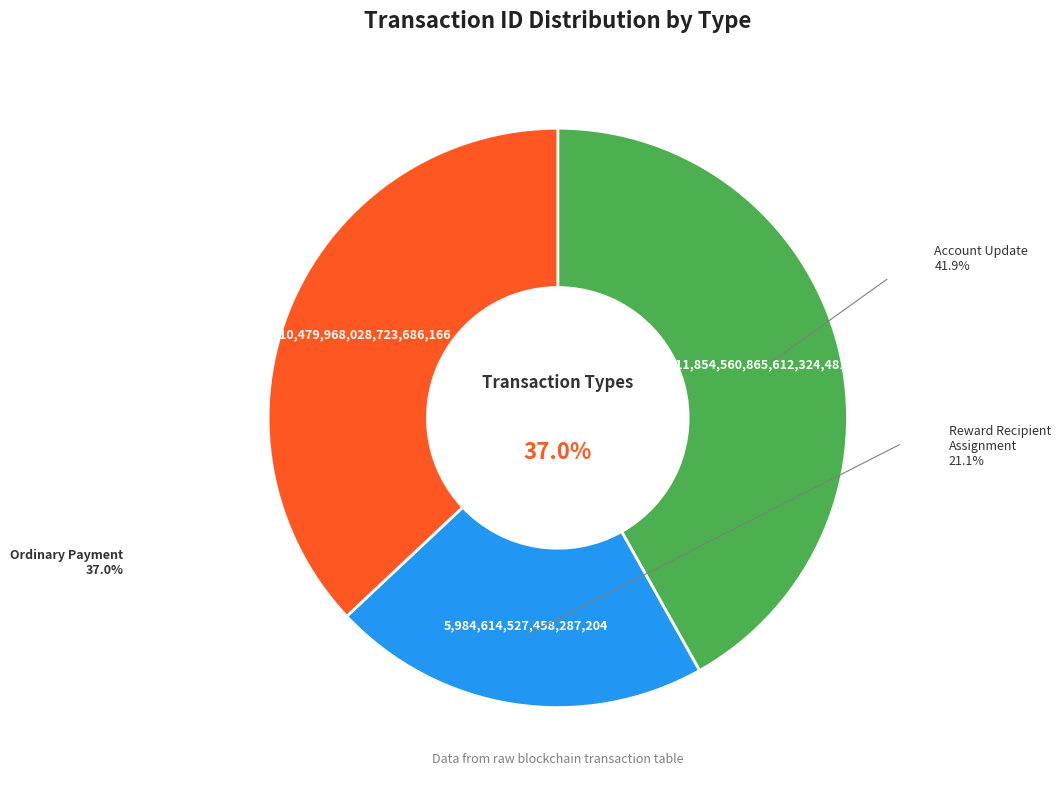

To the nearest percent, what is the difference between the Account Update (430892) and Ordinary Payment (430891) slice percentages?

5%